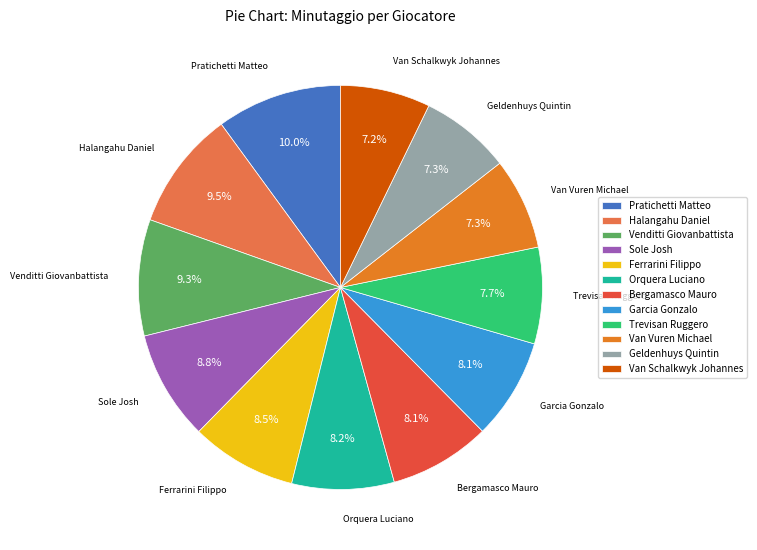

To the nearest percent, what portion does Van Schalkwyk Johannes represent?

7%